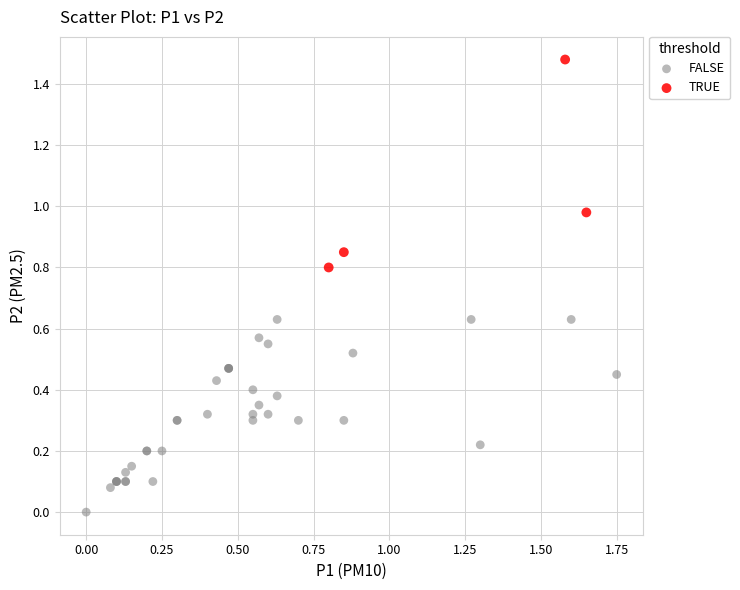

Which series contains the lowest Y value?

FALSE